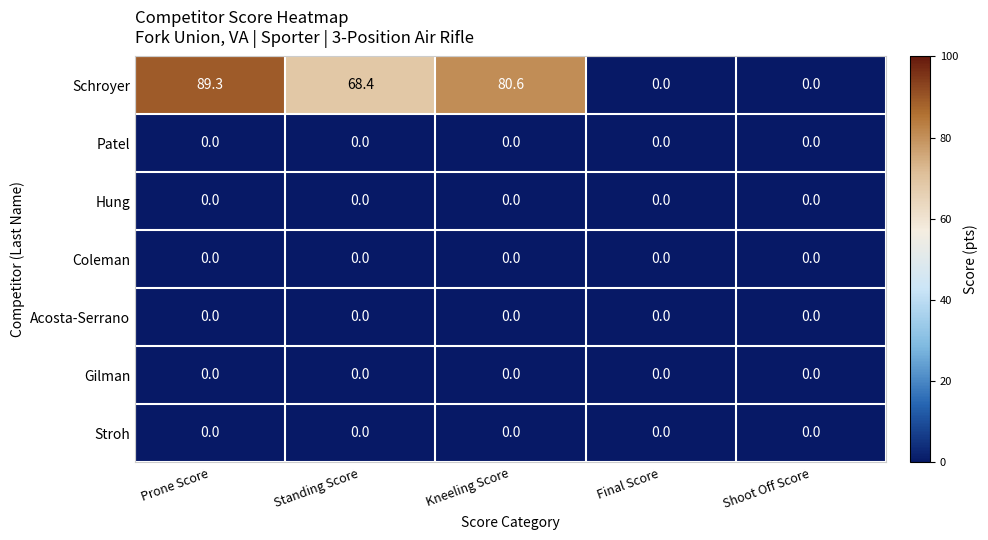

Which series changed the most between Standing Score and Final Score?

Schroyer